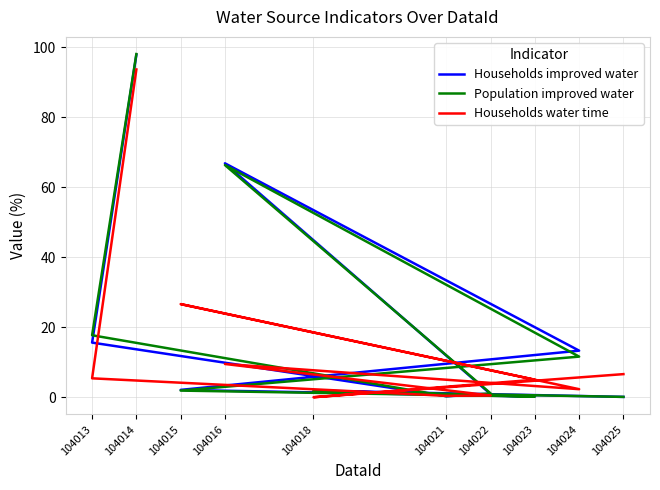

What is the difference between the Population improved water values at 104013 and 104014?

80.3